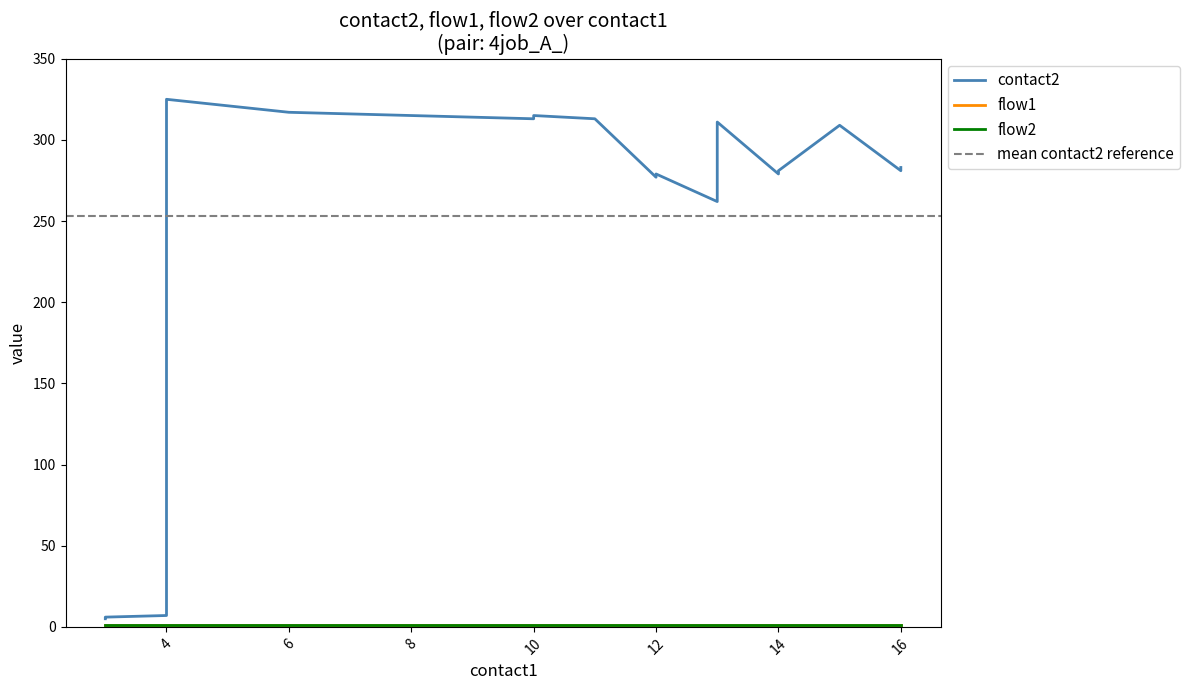

The contact2 series shows 214 at 13. True or false?

False